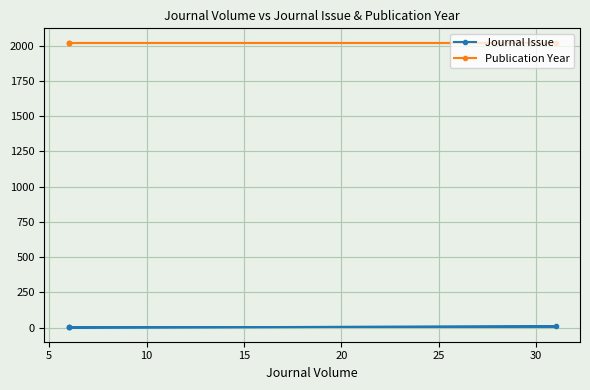

True or false: Journal Issue and Publication Year cross at least once.

False